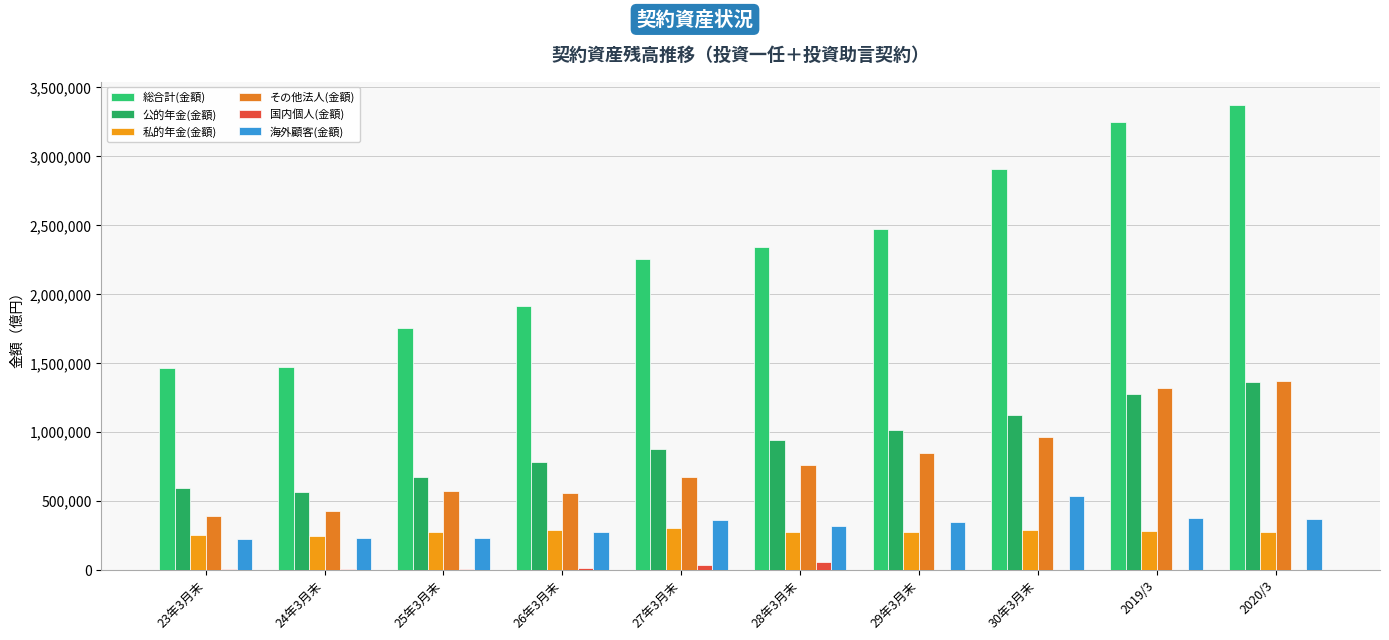

The 国内個人(金額) series shows 1199.6 at 23年3月末. True or false?

False